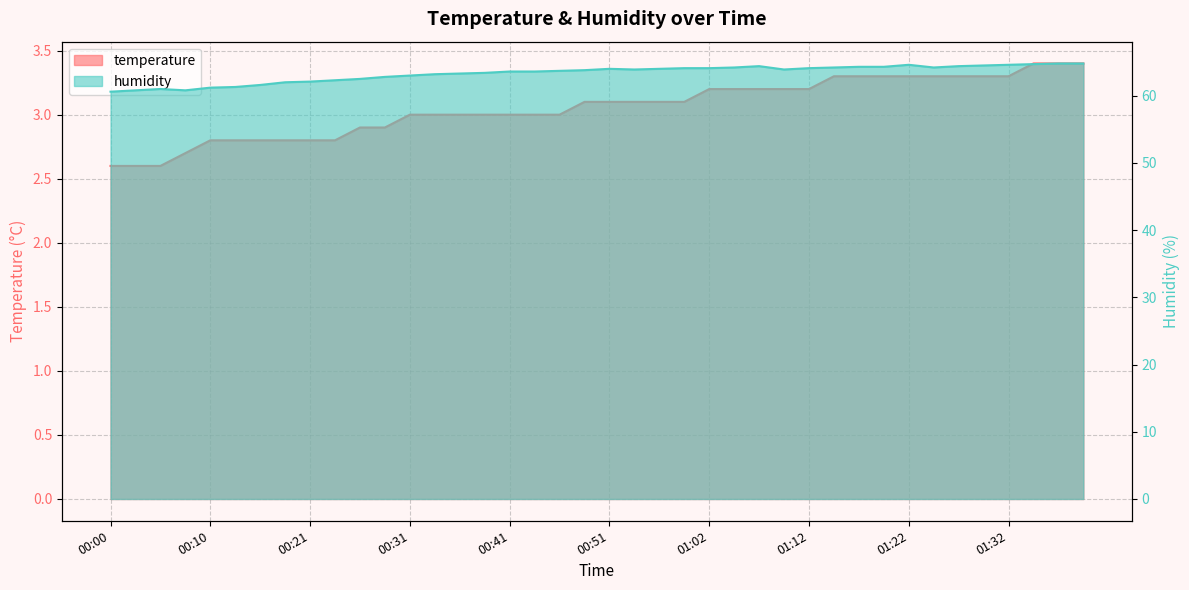

What is the spread (max minus min) of values at 00:57?

60.9